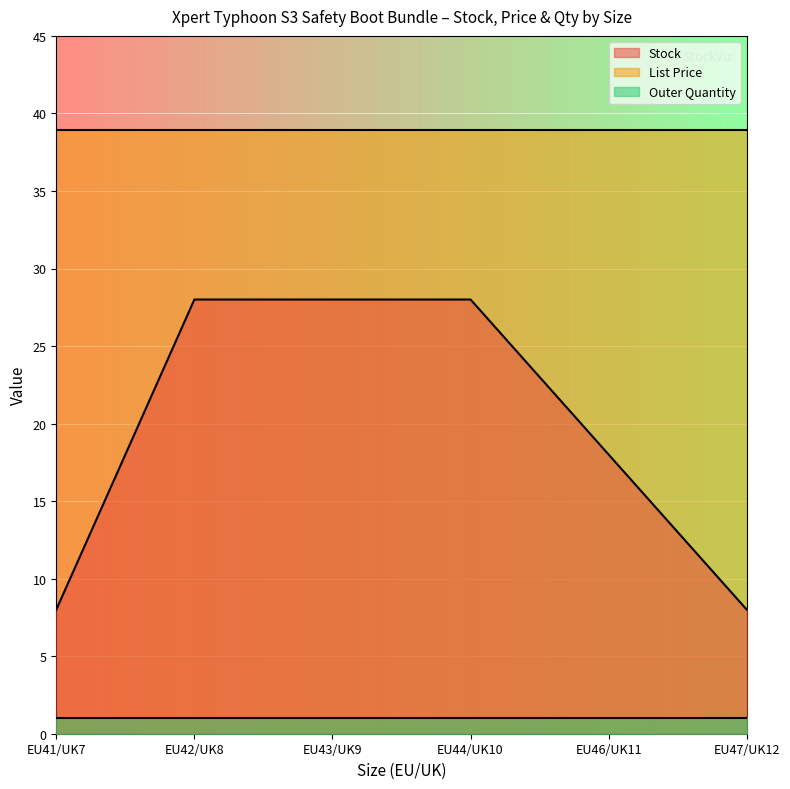

What are all the series names shown in the legend?

Stock, List Price, Outer Quantity